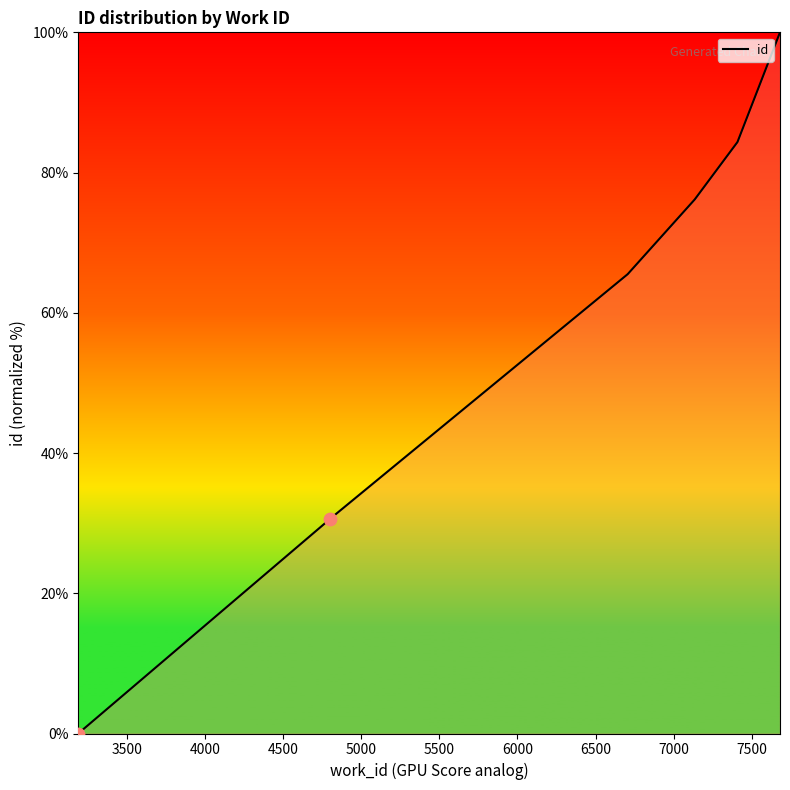

Which has a higher value, 4000 or 4500?

4500